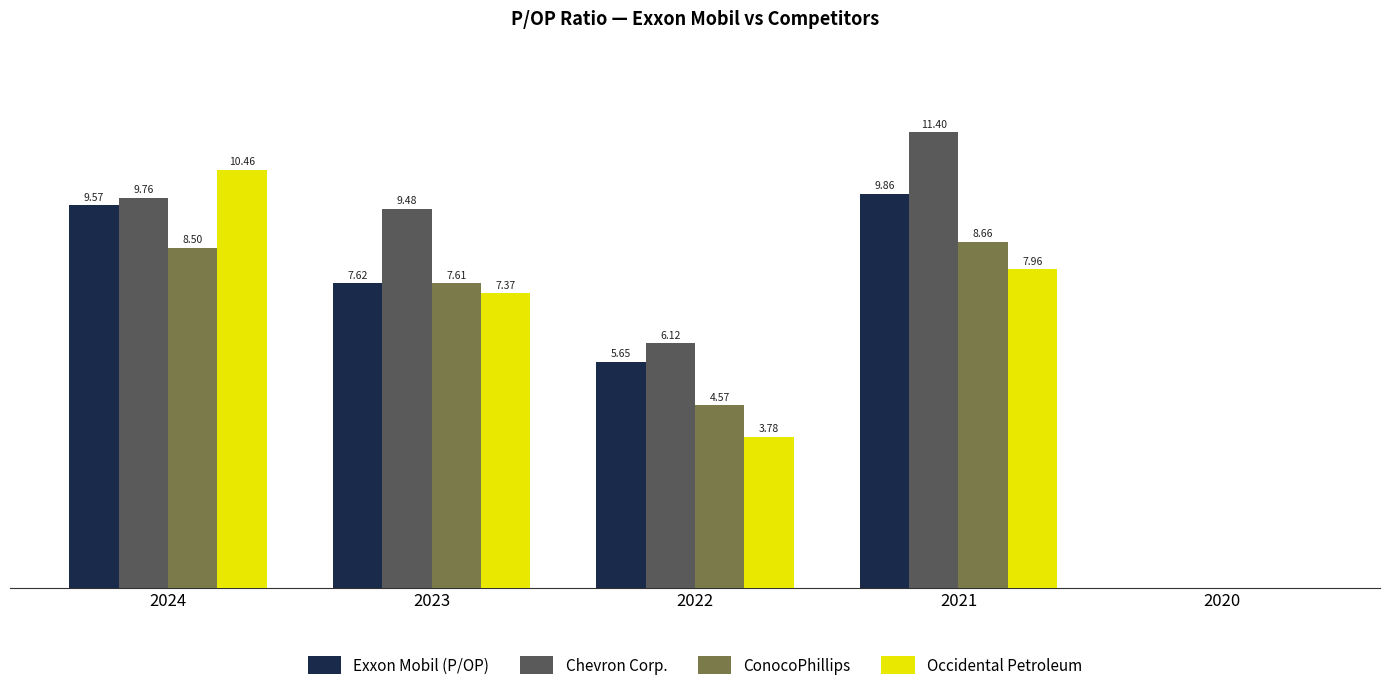

Is the value of Exxon Mobil (P/OP) at 2024 greater than the value of Occidental Petroleum at 2022?

Yes